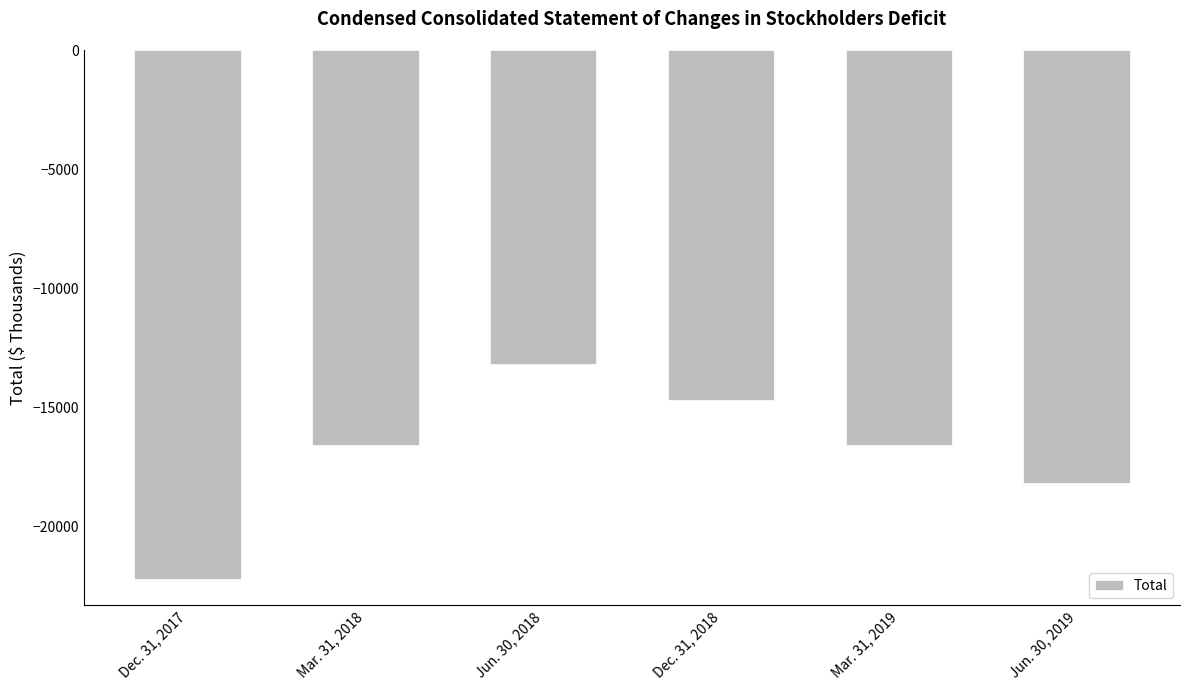

What is the change in value from Jun. 30, 2018 to Jun. 30, 2019?

-4988